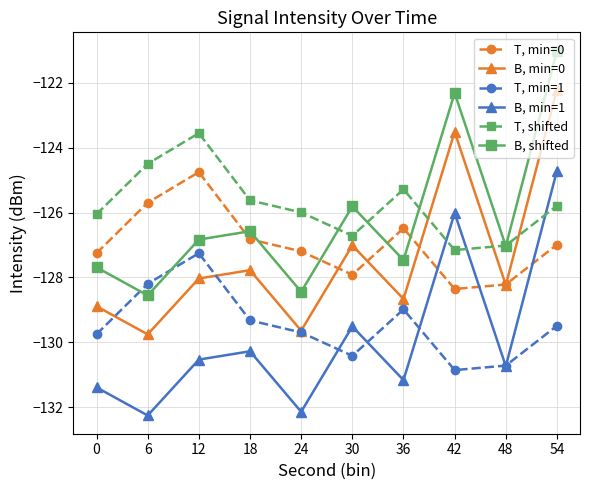

The T, shifted series shows -125.6 at 18. True or false?

True